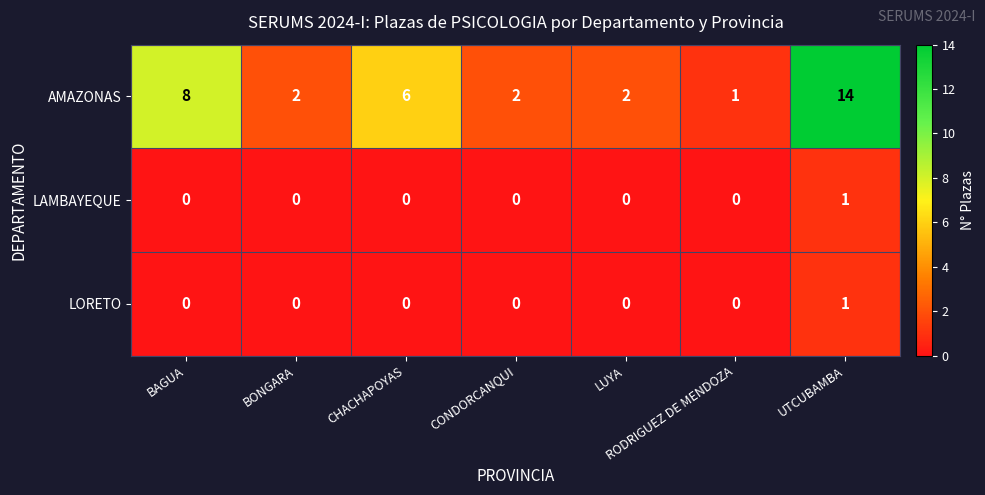

At which category is the sum across all series the highest?

UTCUBAMBA